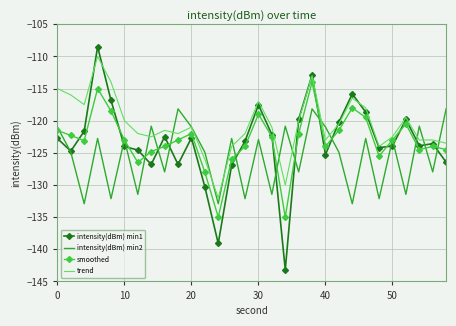

Which series has the widest spread of values?

intensity(dBm) min1